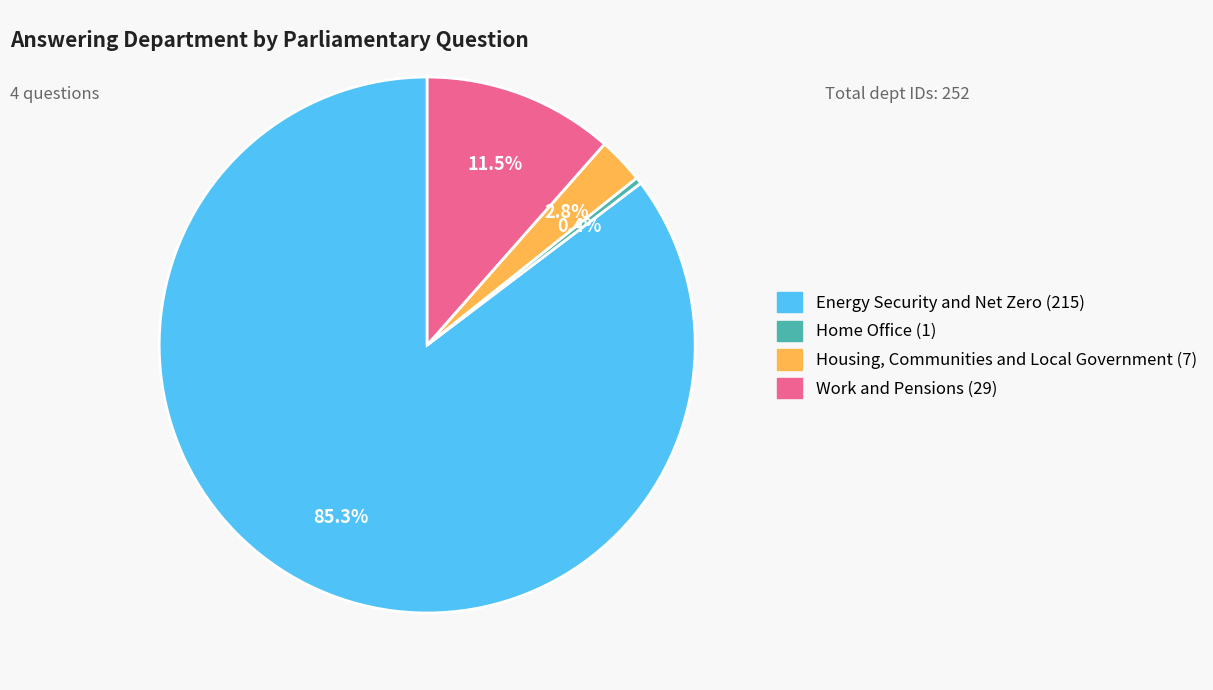

Which slice is the largest?

Energy Security and Net Zero (215)